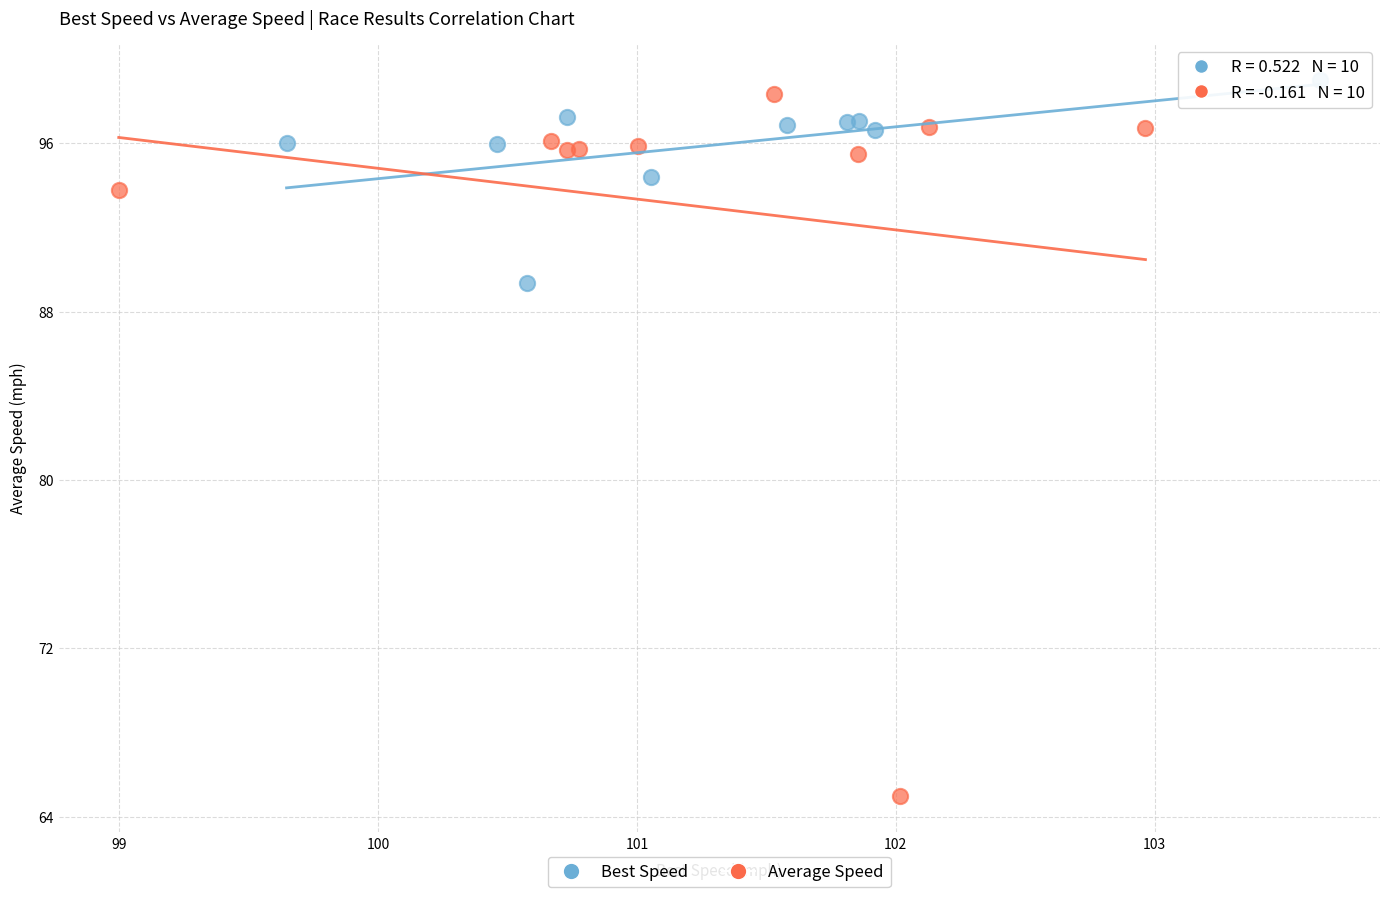

Which series reaches the minimum Y coordinate?

Average Speed